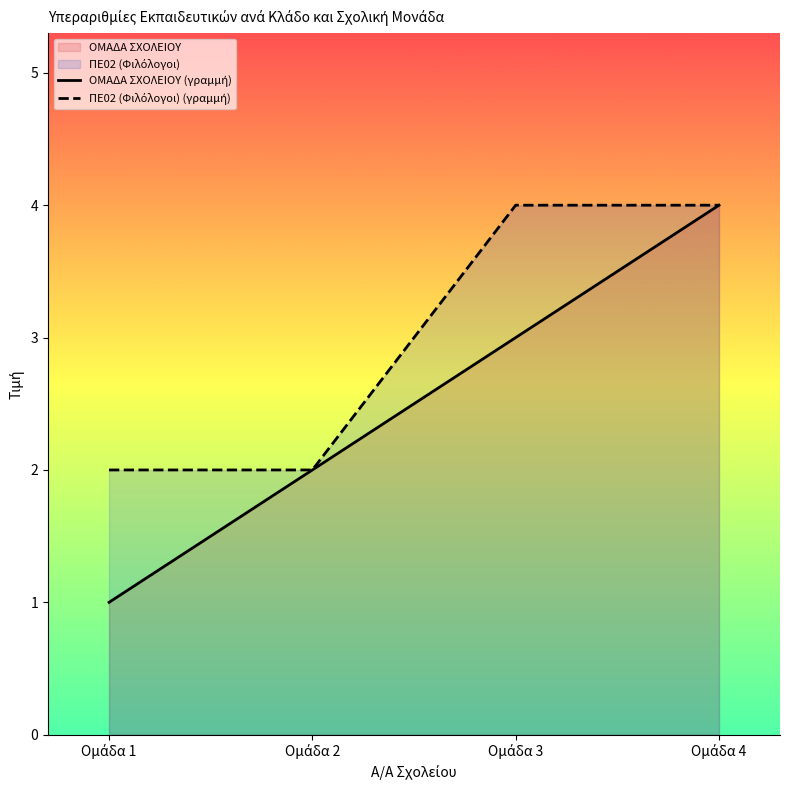

How many lines are shown in the chart?

2